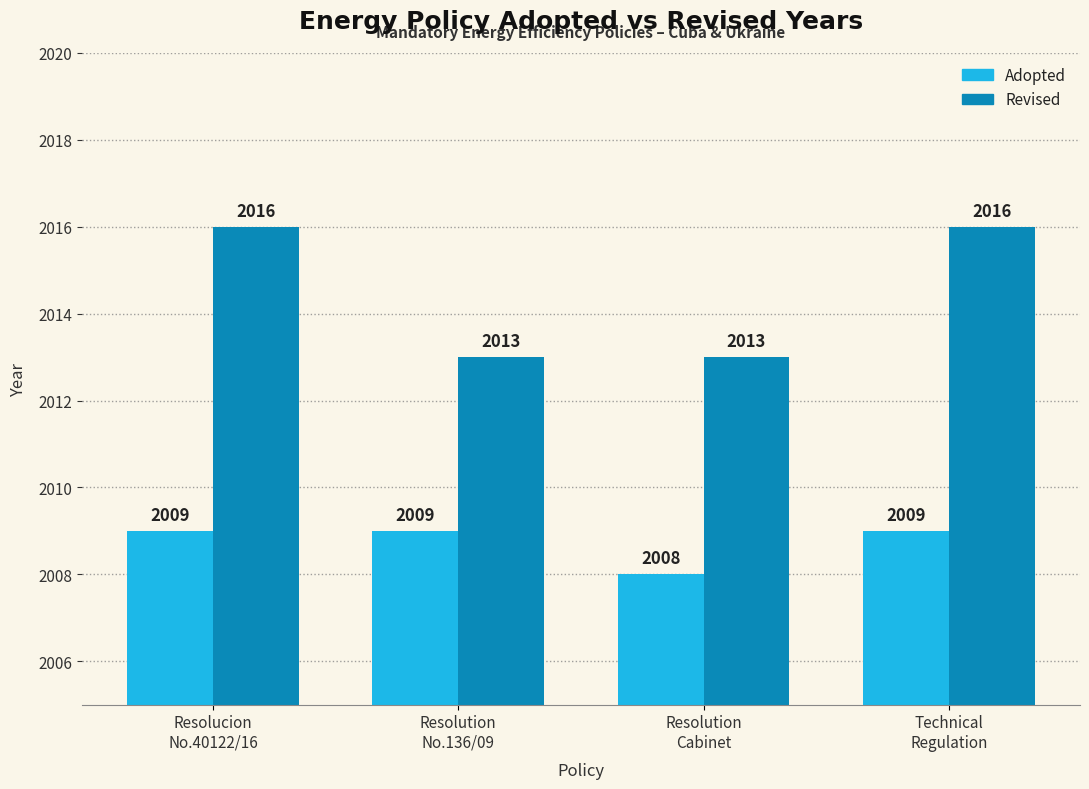

Rank the series by their average value, from lowest to highest.

Adopted, Revised